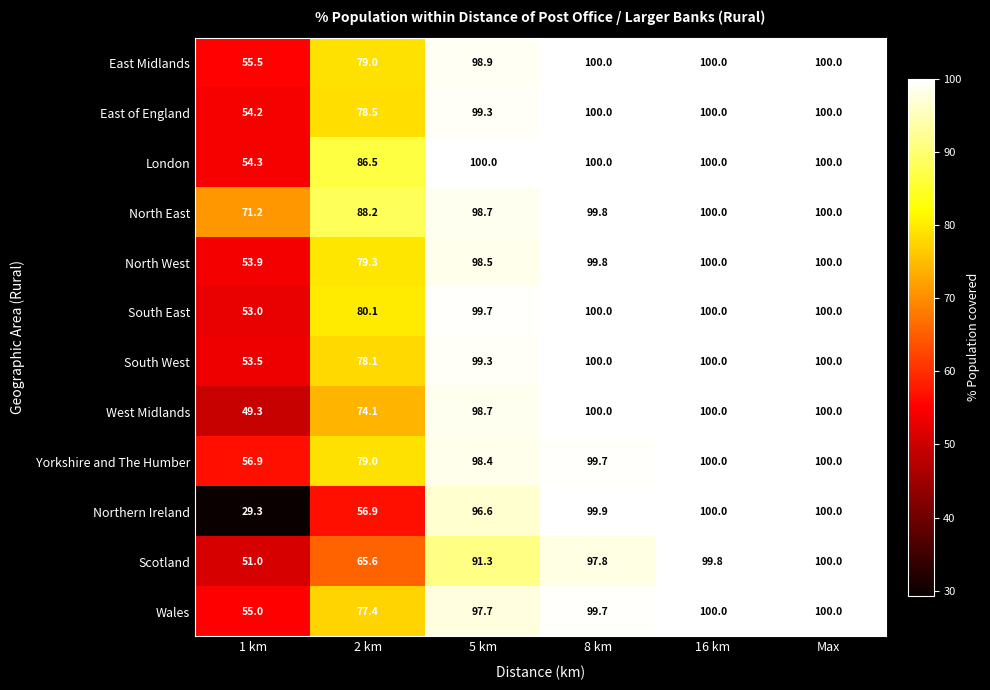

The Wales series shows 55.0 at 1 km. True or false?

True